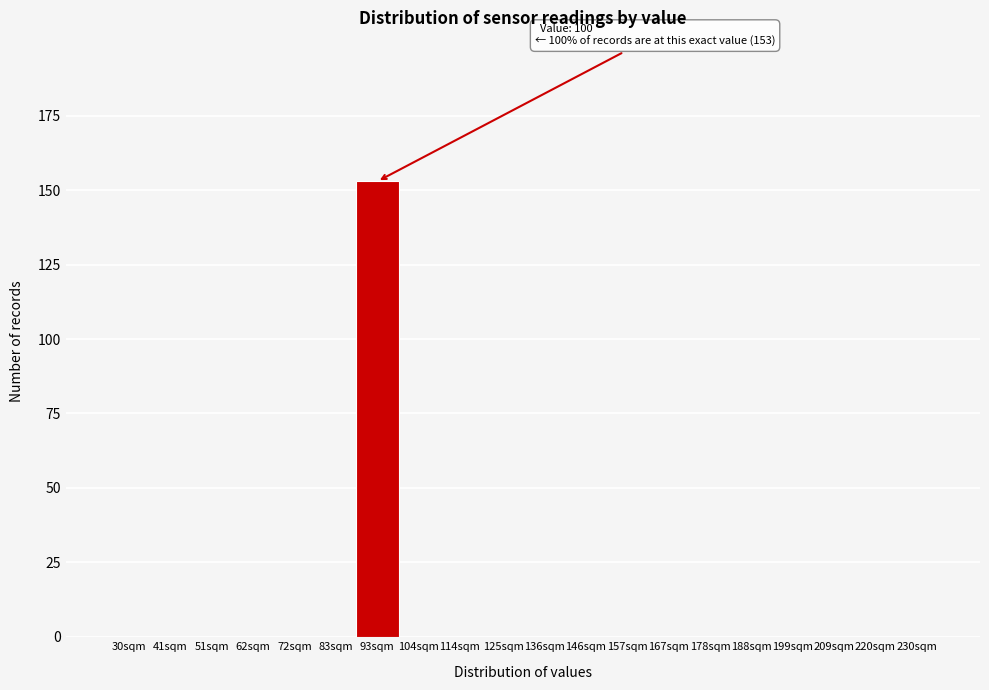

Reading right to left, extract all data points from this chart.

230sqm=0	220sqm=0	209sqm=0	199sqm=0	188sqm=0	178sqm=0	167sqm=0	157sqm=0	146sqm=0	136sqm=0	125sqm=0	114sqm=0	104sqm=0	93sqm=153	83sqm=0	72sqm=0	62sqm=0	51sqm=0	41sqm=0	30sqm=0